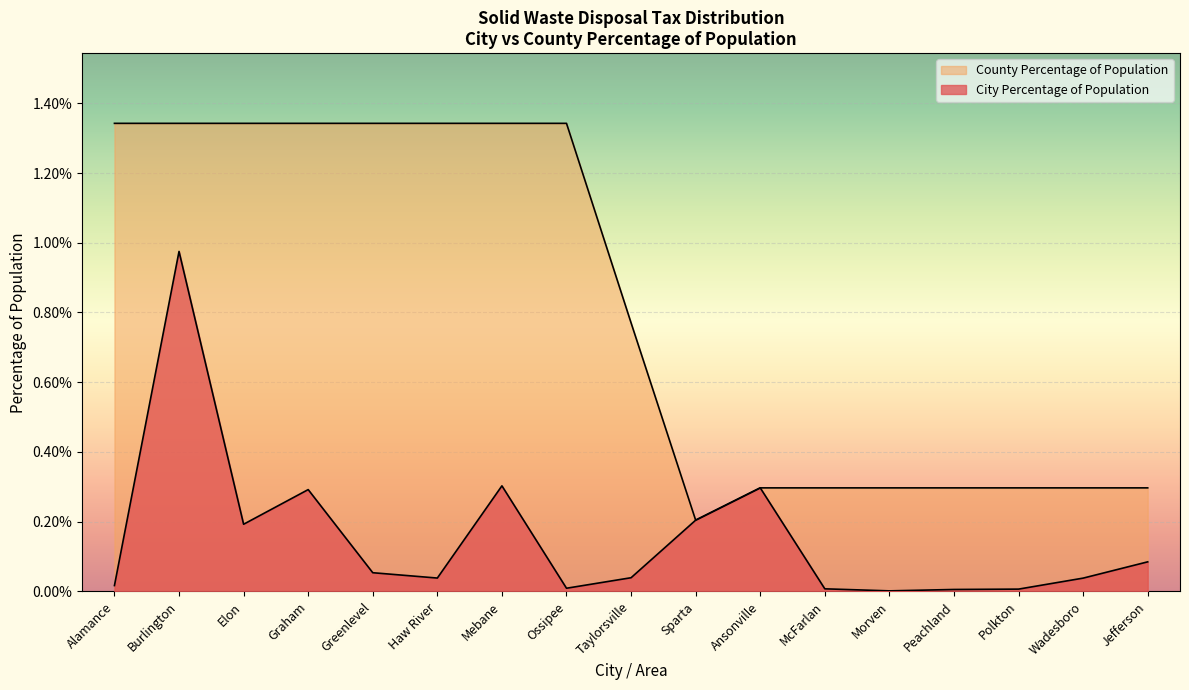

Where is the first local maximum for City Percentage of Population?

Burlington